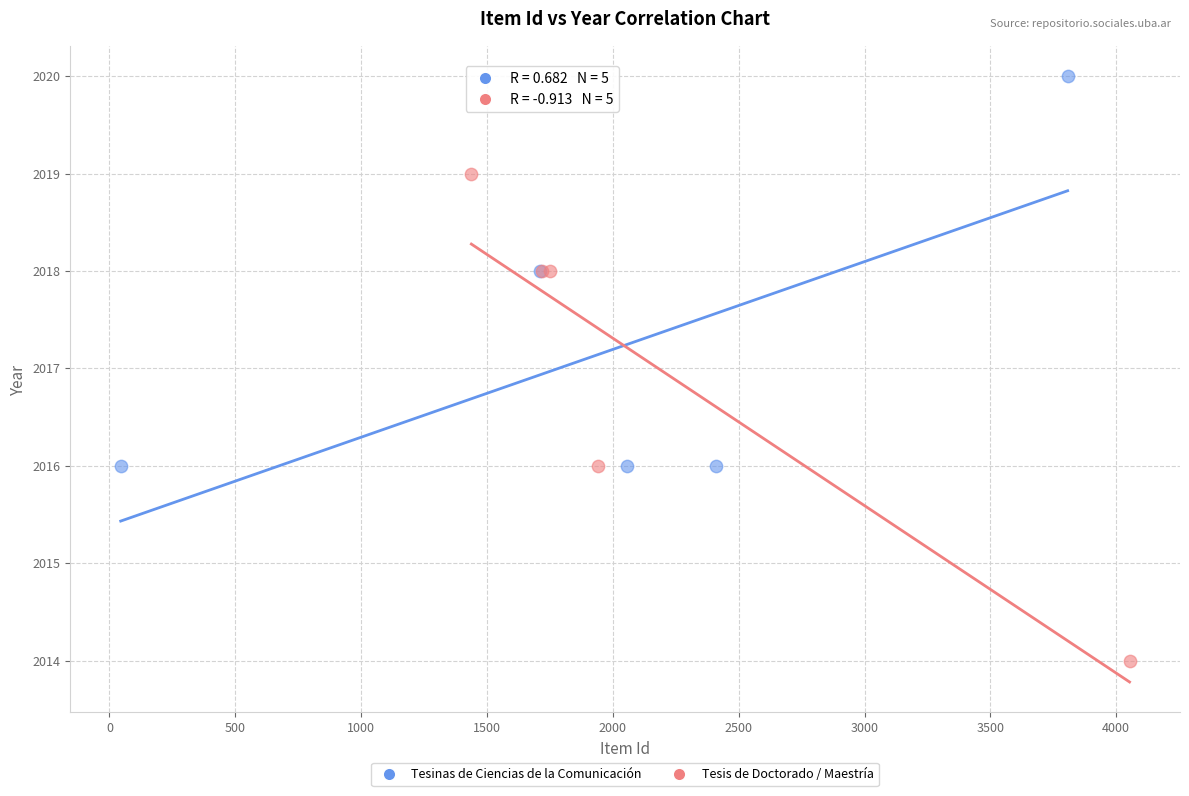

Which series has the largest Y range (max minus min)?

Tesis de Doctorado / Maestría